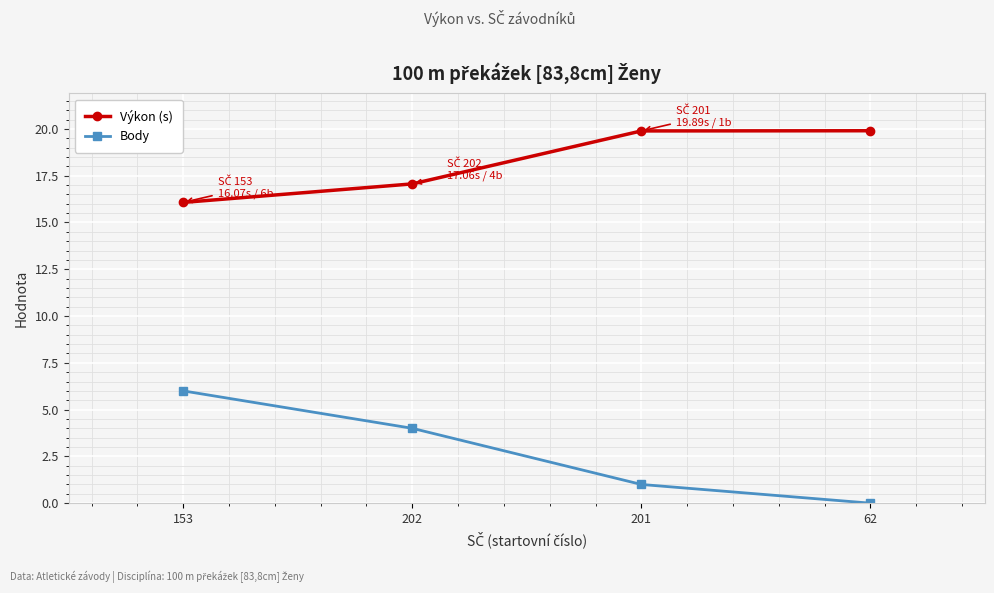

What is the value of the Výkon (s) point at the 3rd from the left?

19.9